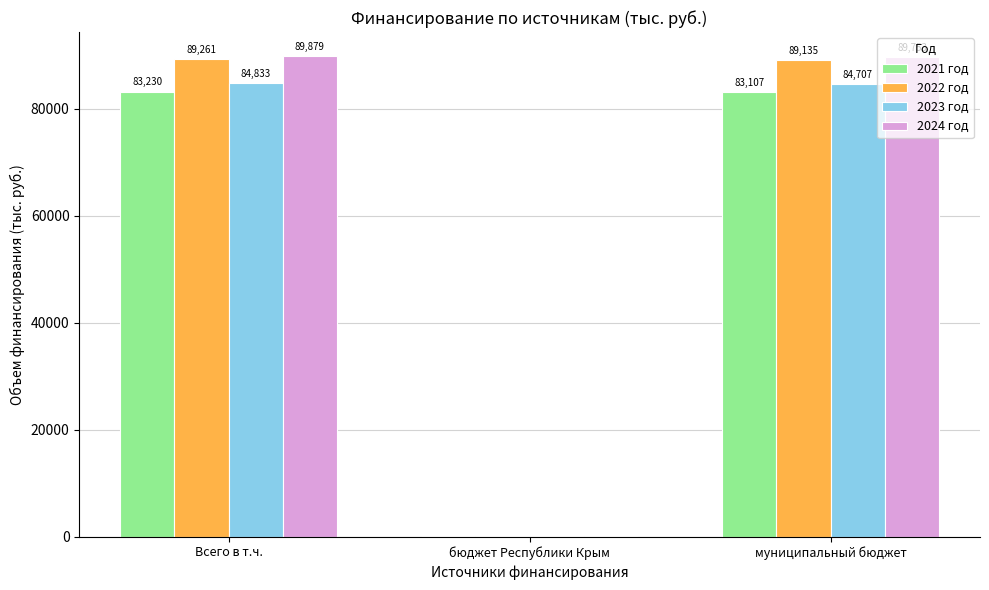

What are all the series names shown in the legend?

2021 год, 2022 год, 2023 год, 2024 год